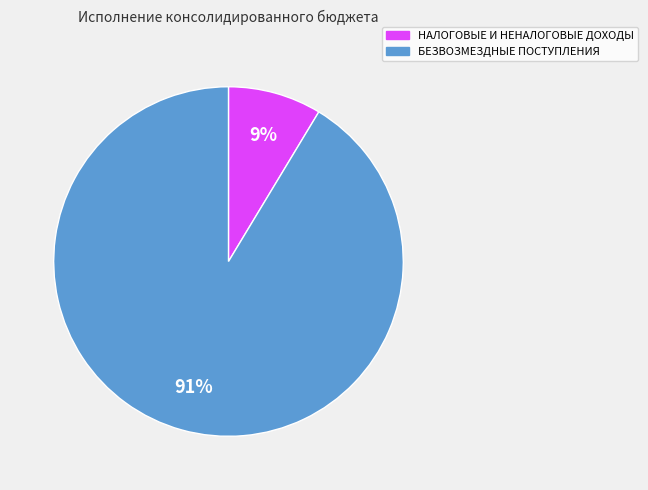

True or false: БЕЗВОЗМЕЗДНЫЕ ПОСТУПЛЕНИЯ accounts for 91% of the total.

True